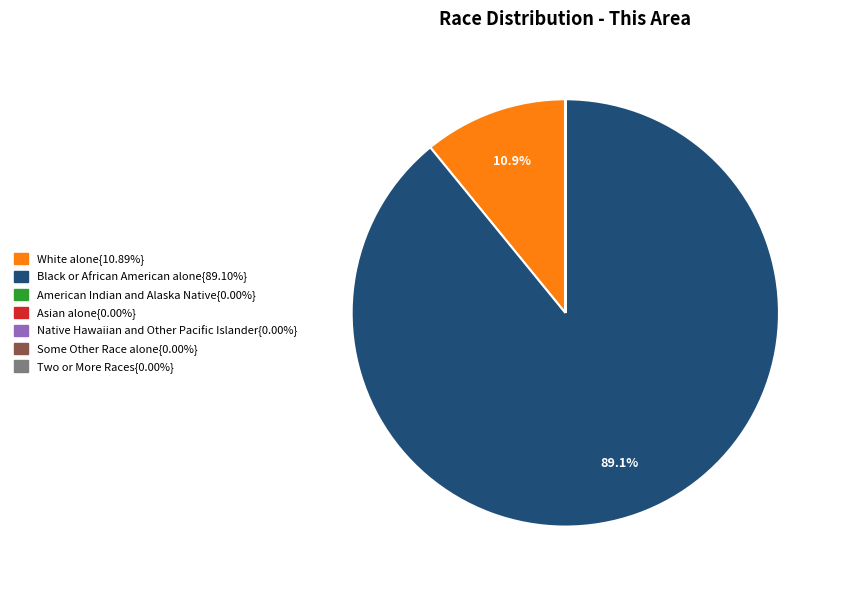

Is there any slice that represents more than half of the pie?

Yes